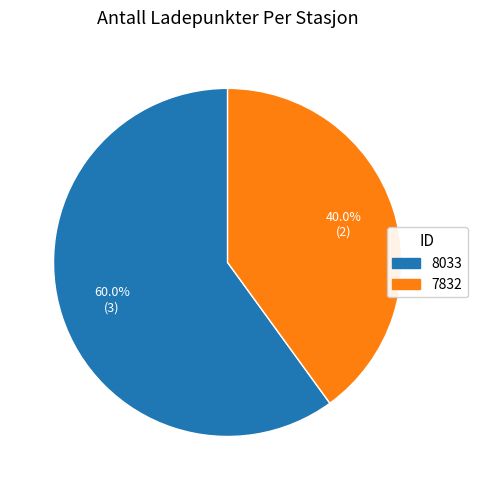

Rank the categories by value from highest to lowest.

8033, 7832